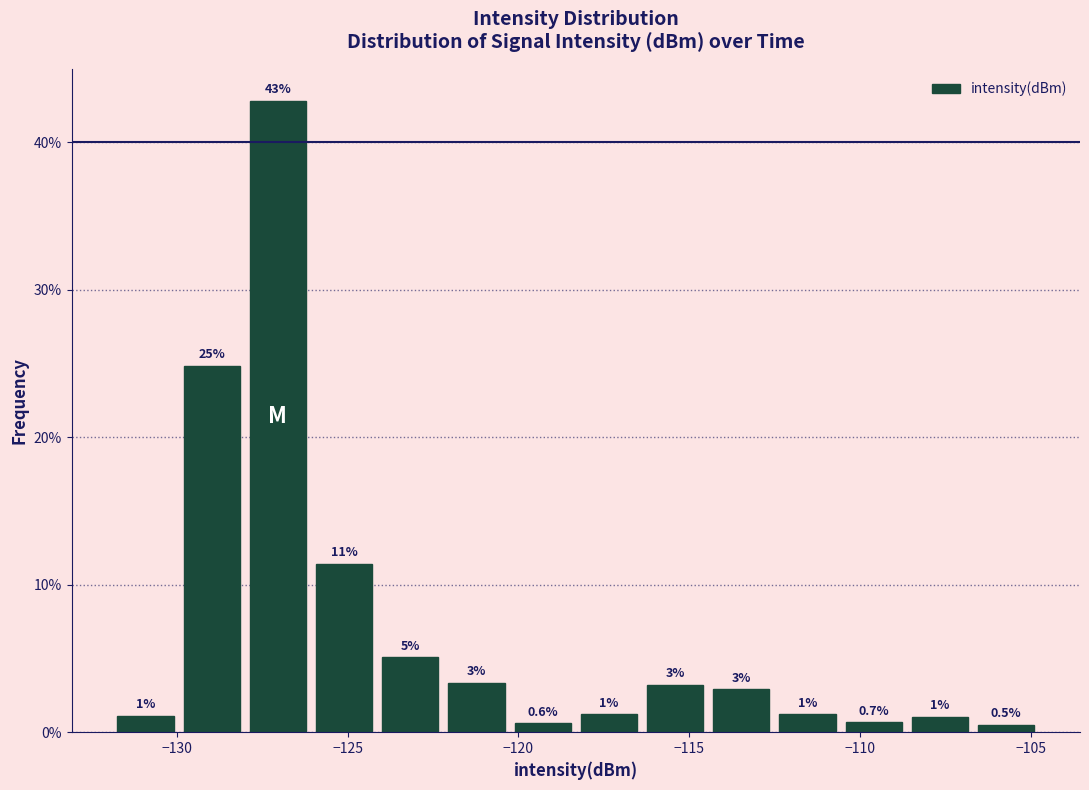

Read against the x-axis, roughly where is the centre of the tallest bar?

-127.0